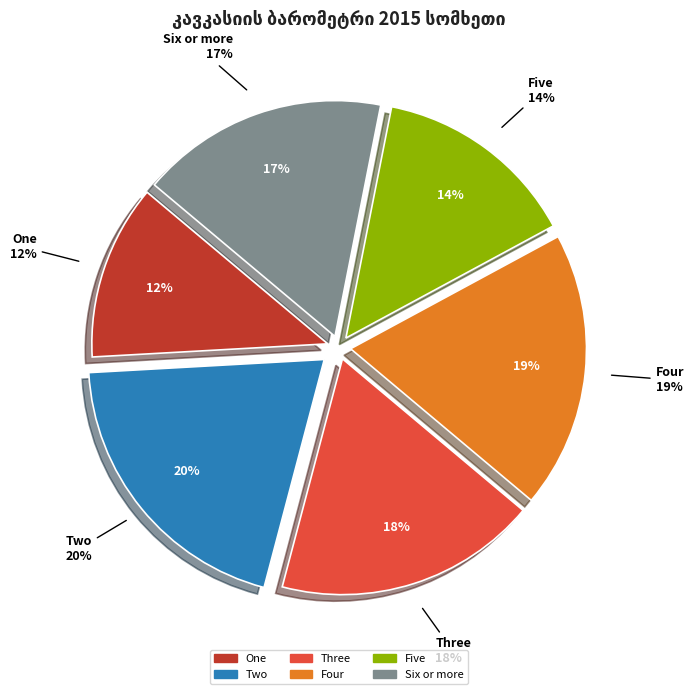

Approximately how many times larger is the value at One compared to Five?

0.9